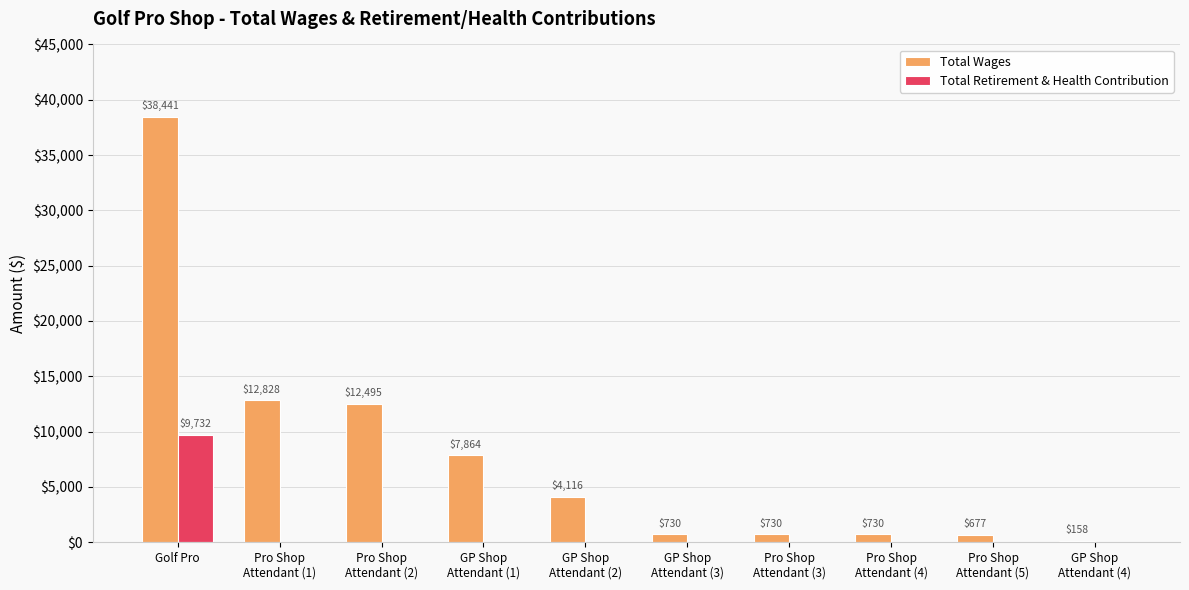

Reading left to right, what are all the values shown in this chart?

Total Wages: 38441	12828	12495	7864	4116	730	730	730	677	158
Total Retirement & Health Contribution: 9732	0	0	0	0	0	0	0	0	0